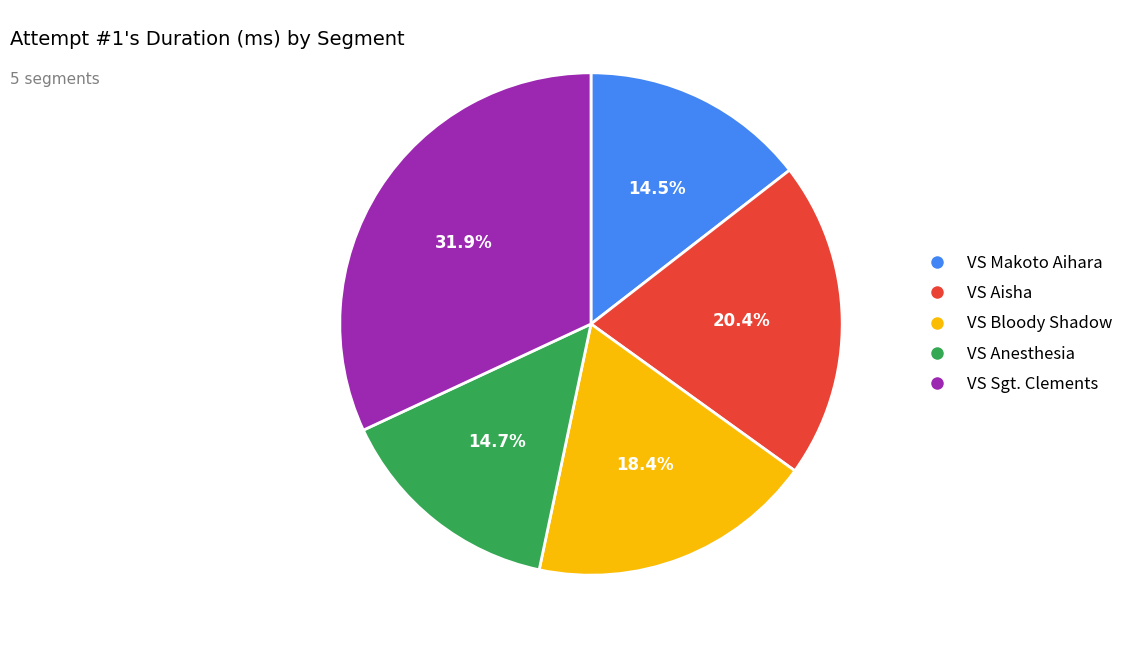

What is the total percentage of VS Aisha and VS Bloody Shadow?

38.8%